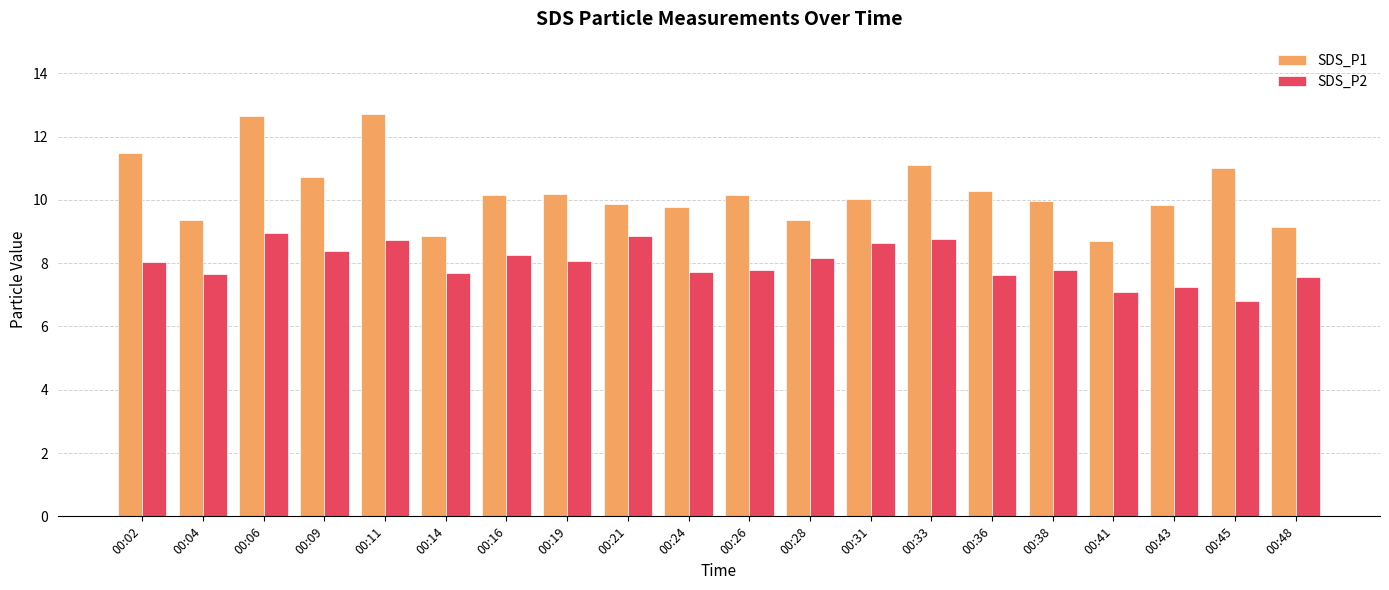

Which category has the lowest value across all series?

00:45